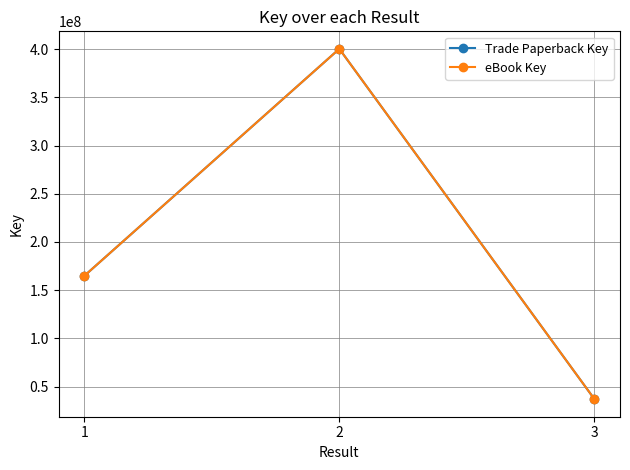

Is this an area chart (filled region under the line)?

No